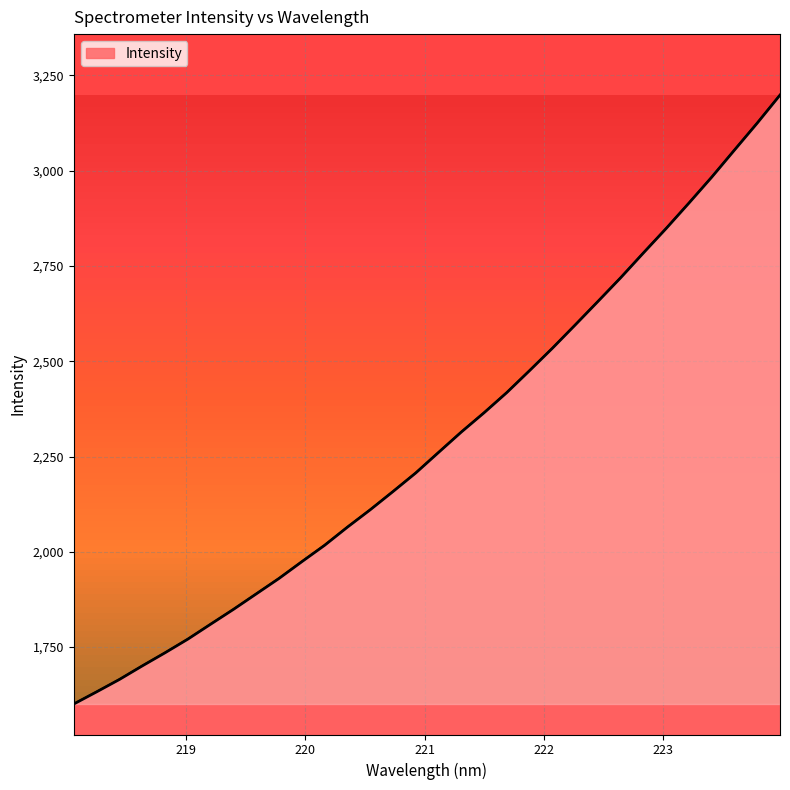

What is the difference between the maximum and minimum values?

1597.6